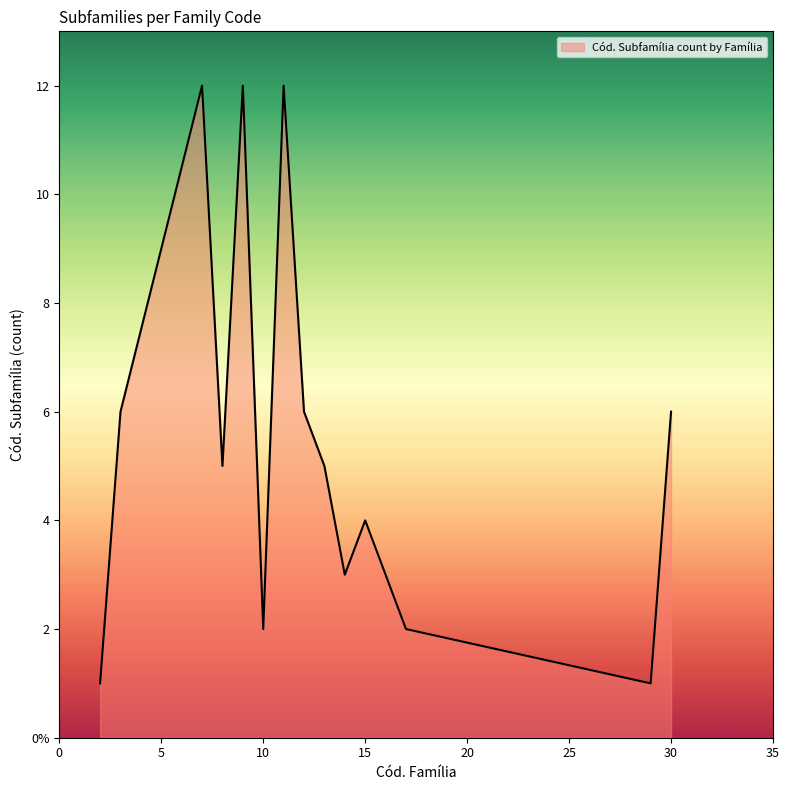

Is this an area chart (filled region under the line)?

Yes